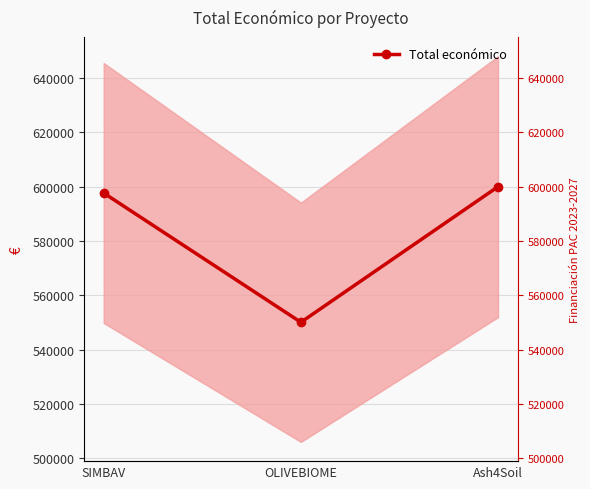

Reading left to right, extract all data points from this chart.

SIMBAV=597651	OLIVEBIOME=550111	Ash4Soil=600000